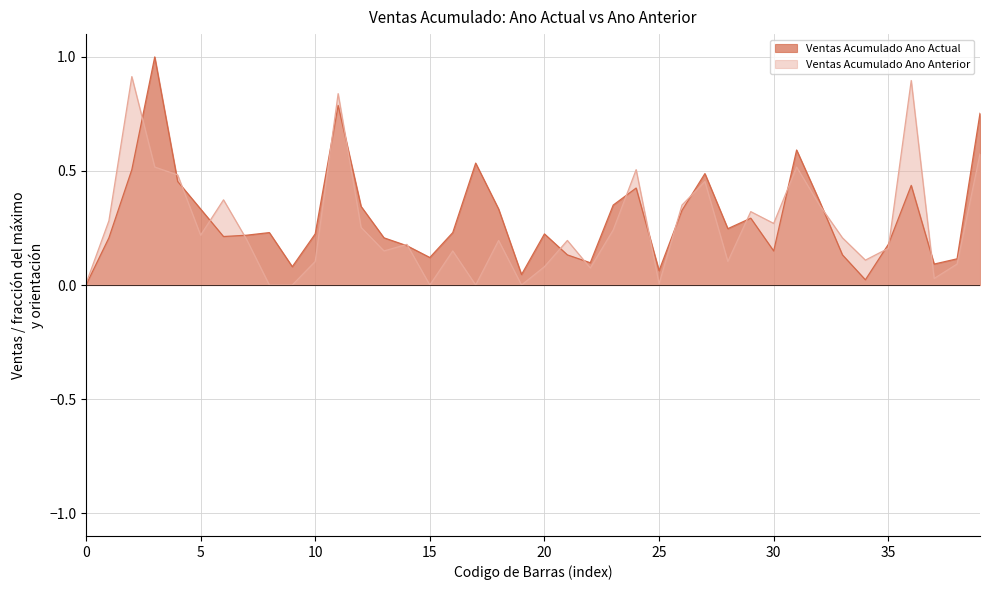

Rank the series by their maximum value, from lowest to highest.

Ventas Acumulado Ano Anterior, Ventas Acumulado Ano Actual